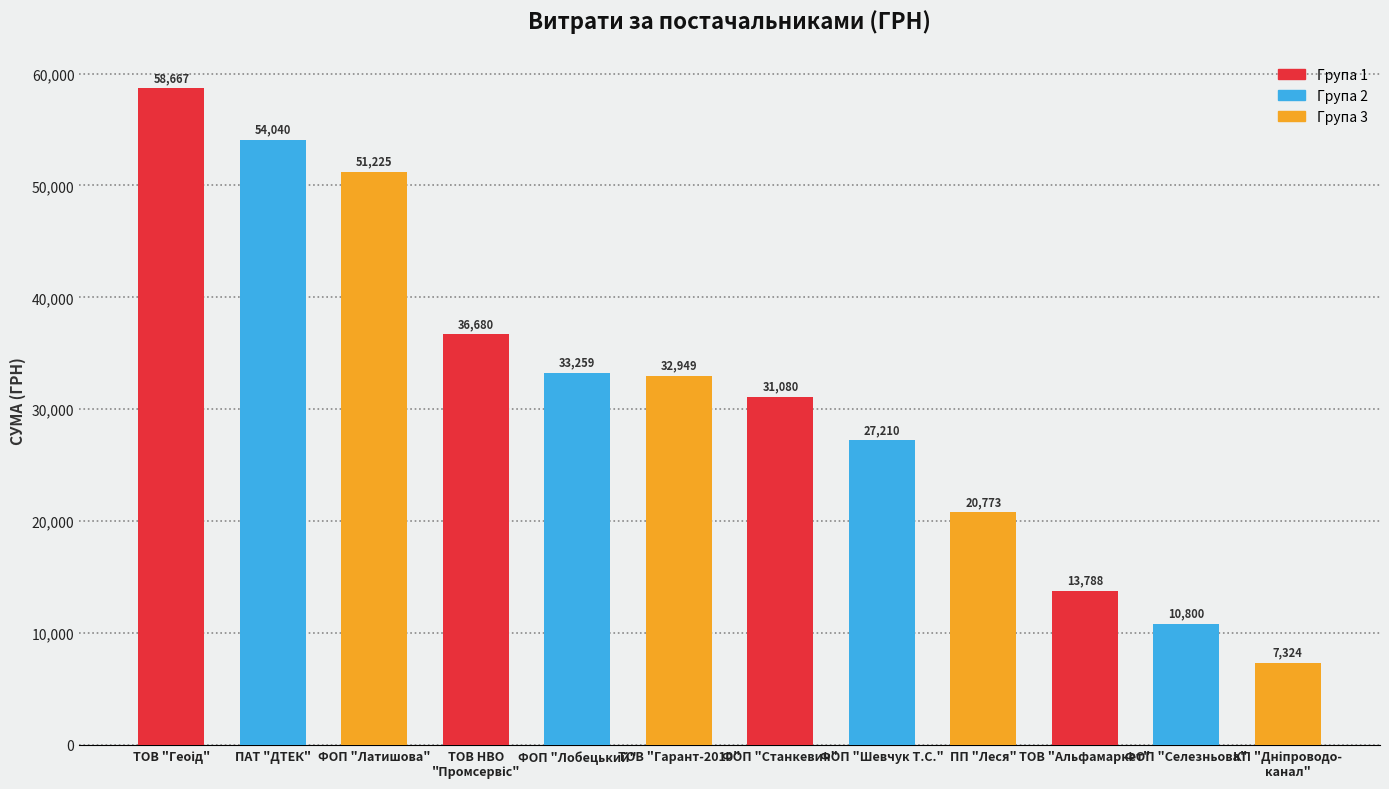

What is the greatest value displayed?

58667.0